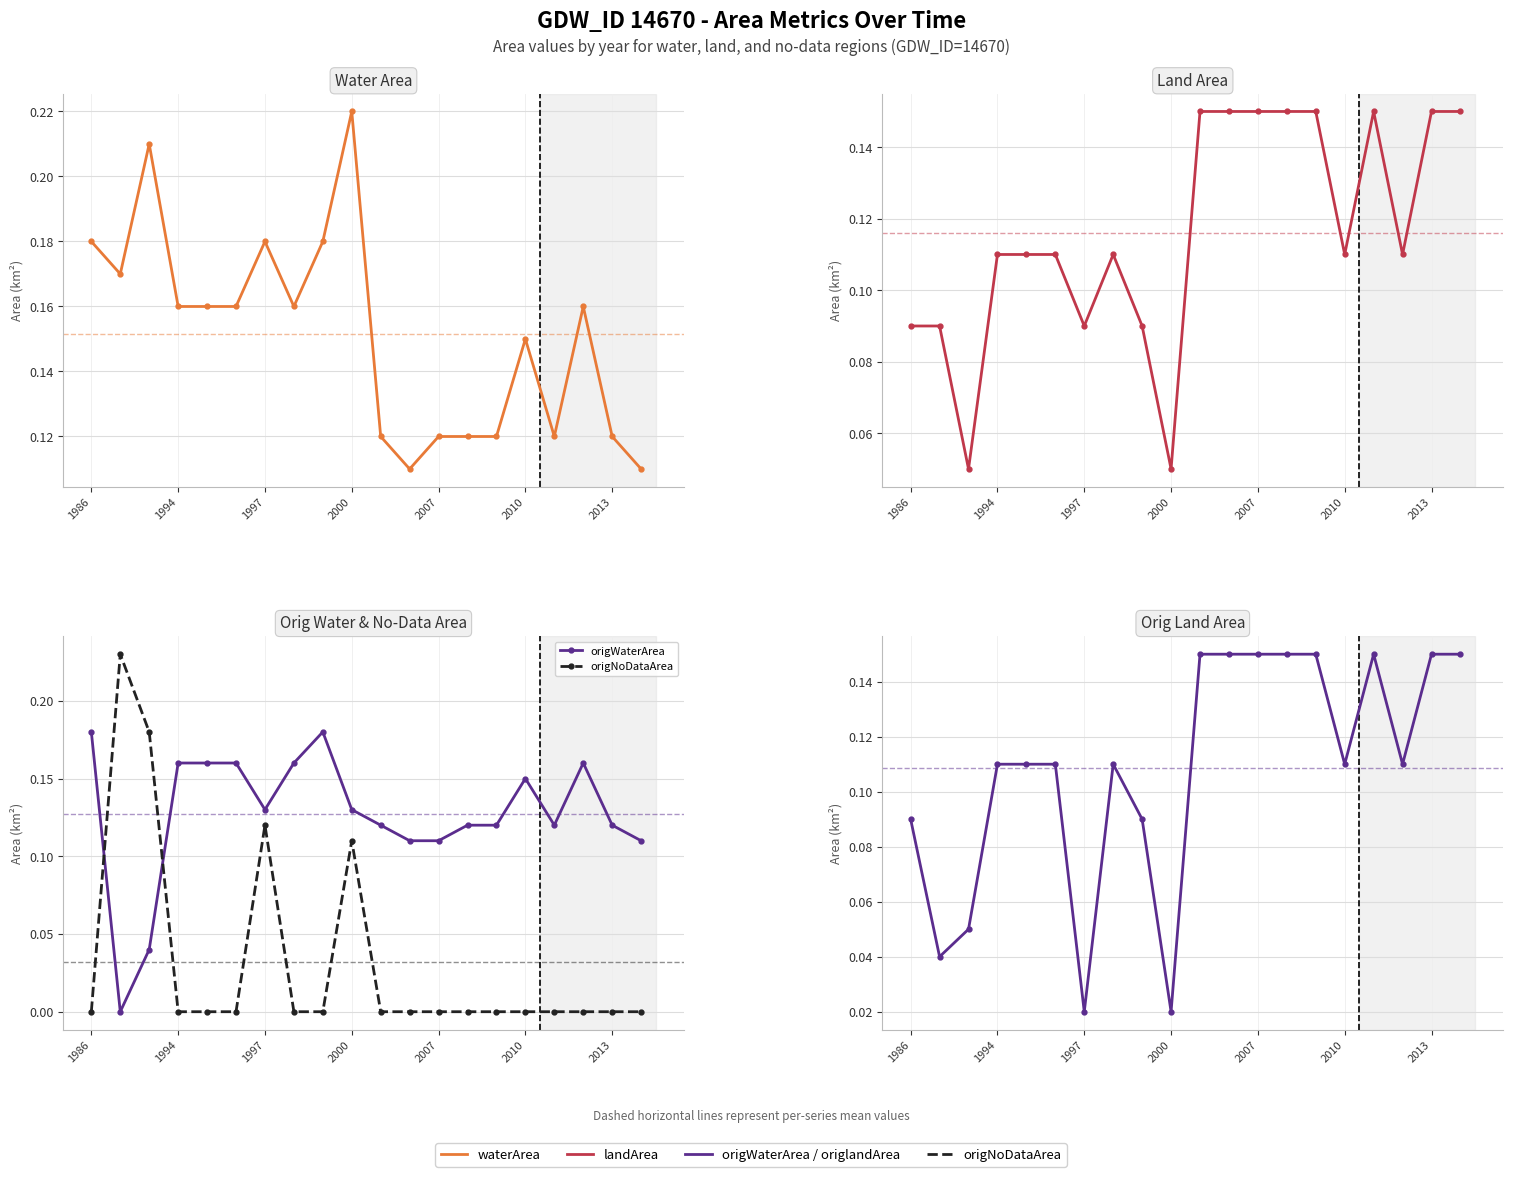

How many intersections are there between origWaterArea and landArea?

7